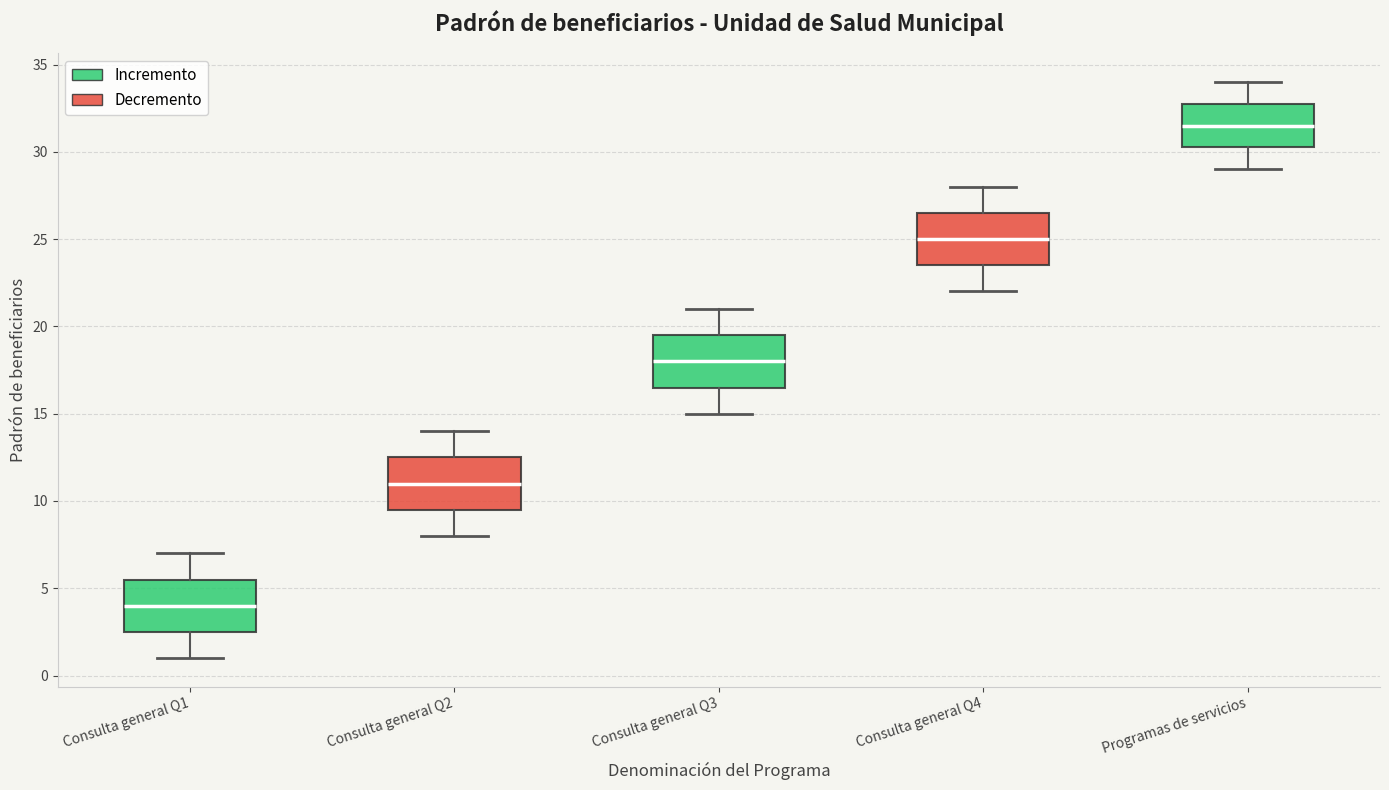

Reading left to right, transcribe this box plot: for each box, give where its median line is, the range the box spans, and where its two whiskers end, as read against the y-axis. The values are not printed on the chart, so give them approximately, as read against the axis.

Consulta general Q1: median 4.0, box 2.5 to 5.5, whiskers 1.0 to 7.0
Consulta general Q2: median 11.0, box 9.5 to 12.5, whiskers 8.0 to 14.0
Consulta general Q3: median 18.0, box 16.5 to 19.5, whiskers 15.0 to 21.0
Consulta general Q4: median 25.0, box 23.5 to 26.5, whiskers 22.0 to 28.0
Programas de servicios: median 31.5, box 30.5 to 33.0, whiskers 29.0 to 34.0